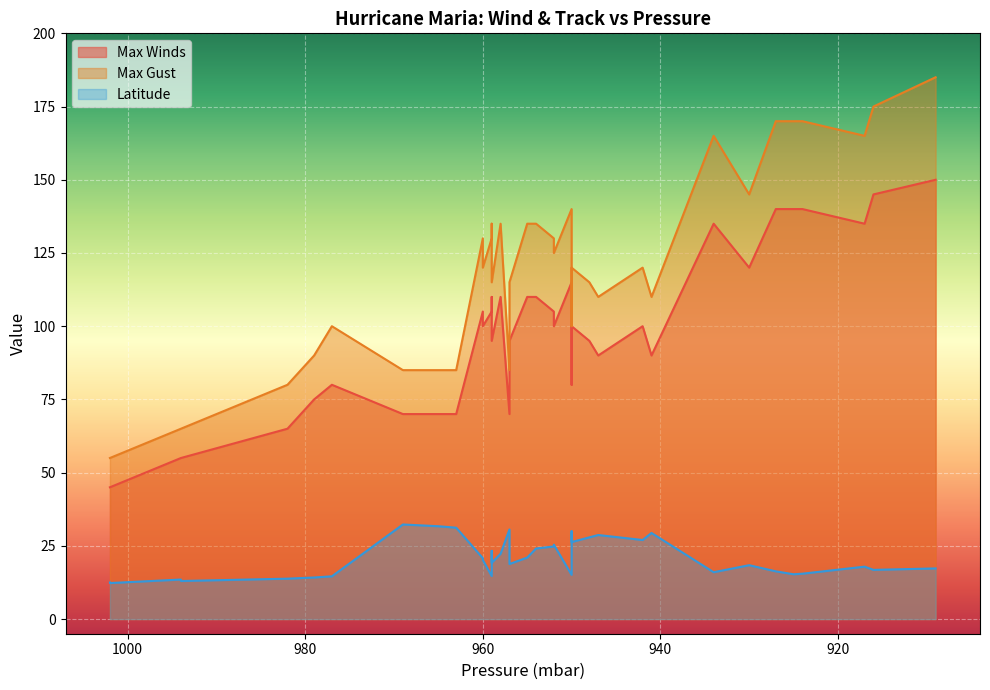

Which category has the highest value in the Latitude series?

969